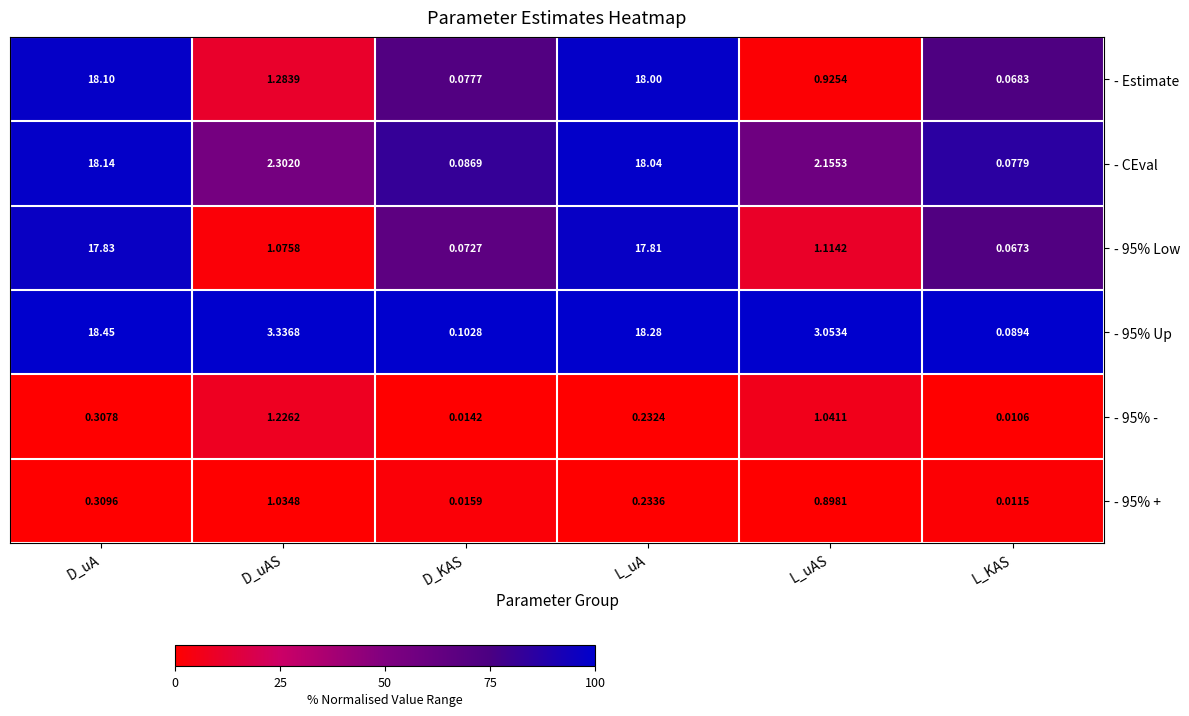

Rank the categories by - 95% Low value from highest to lowest.

D_uA, L_uA, L_uAS, D_uAS, D_KAS, L_KAS